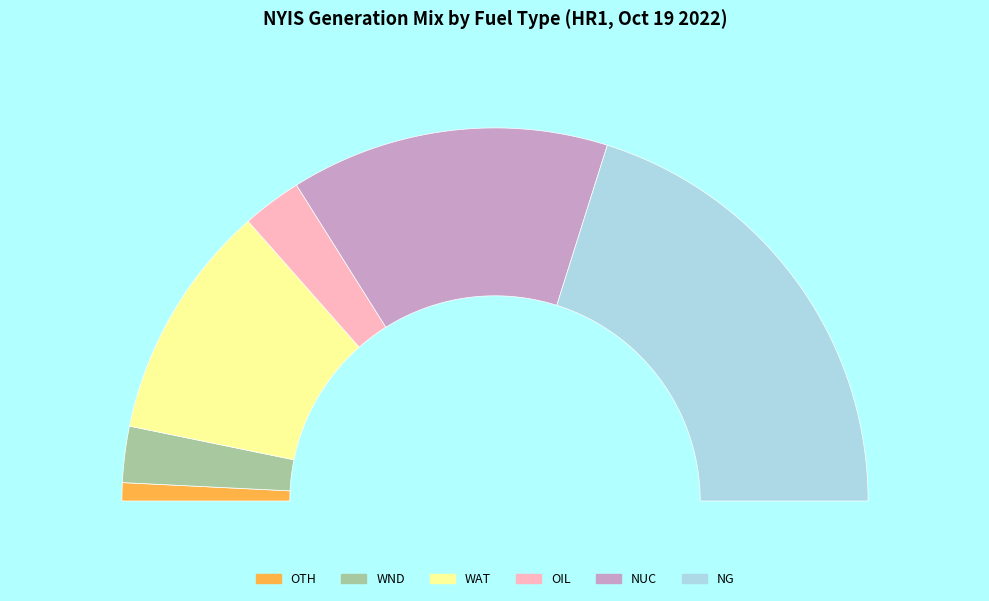

Count the number of slices in the pie.

6